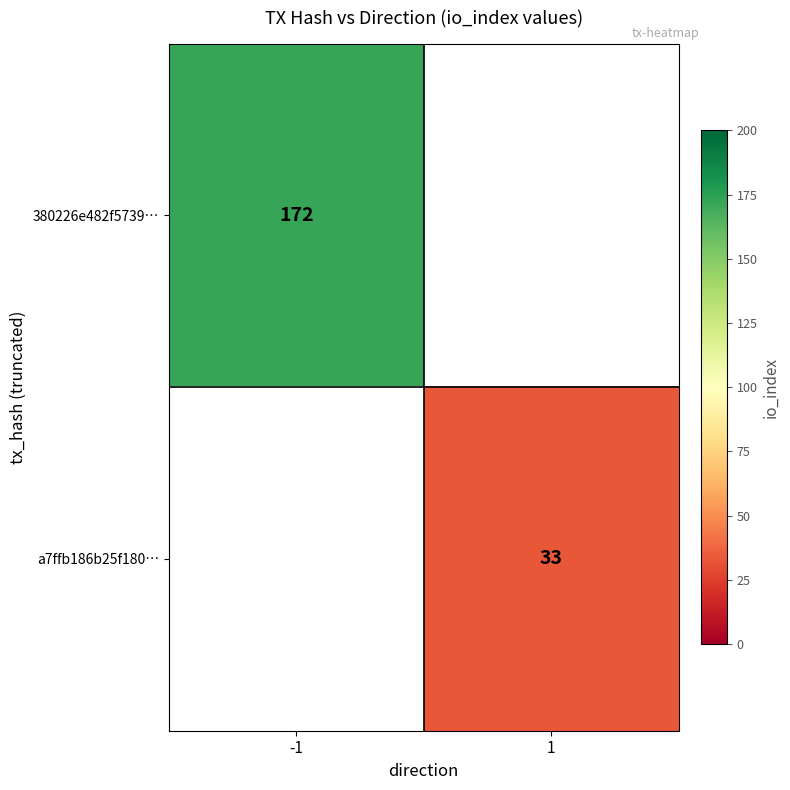

What is the greatest value displayed?

172.0